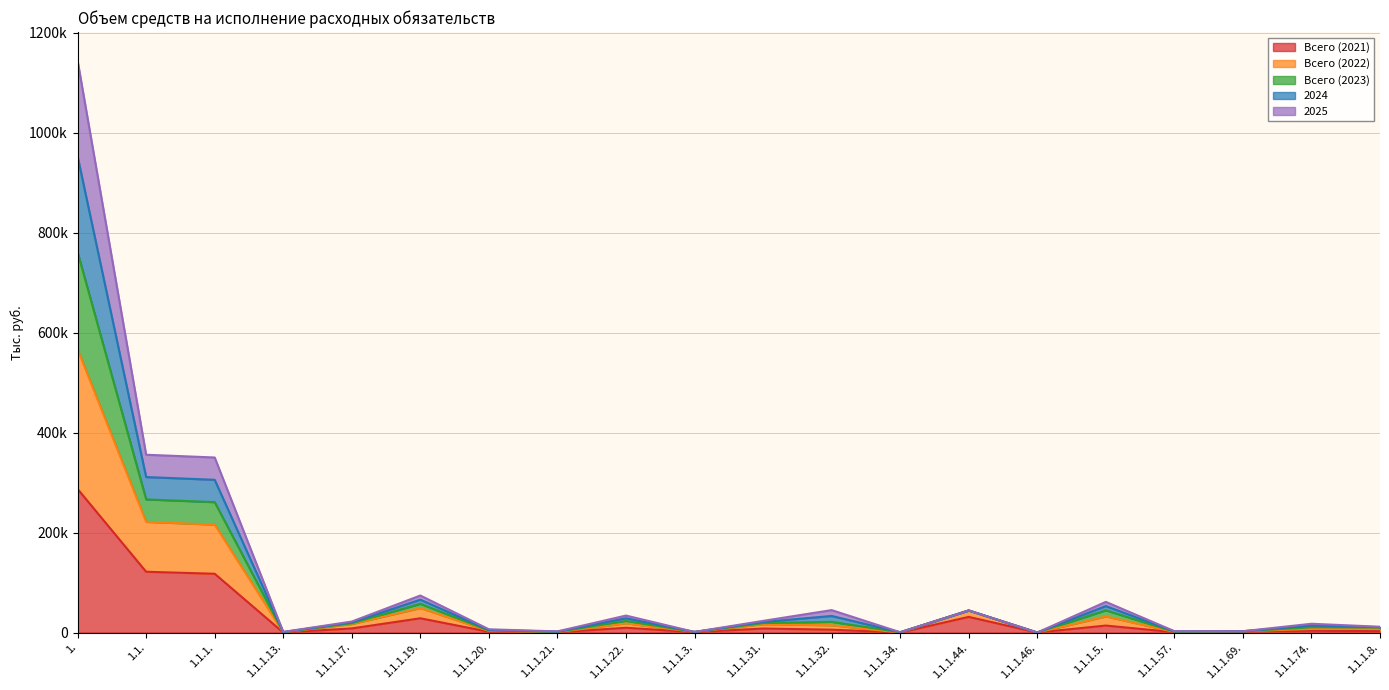

The value of Всего (2021) at 1.1. is 46793.8. True or false?

False